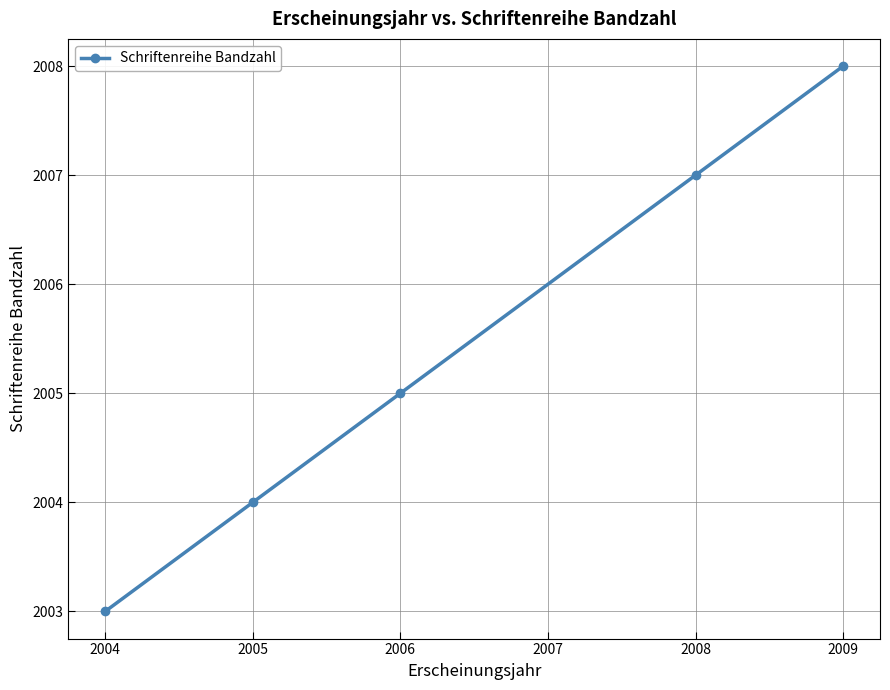

At which label is the value closest to 2005?

2006